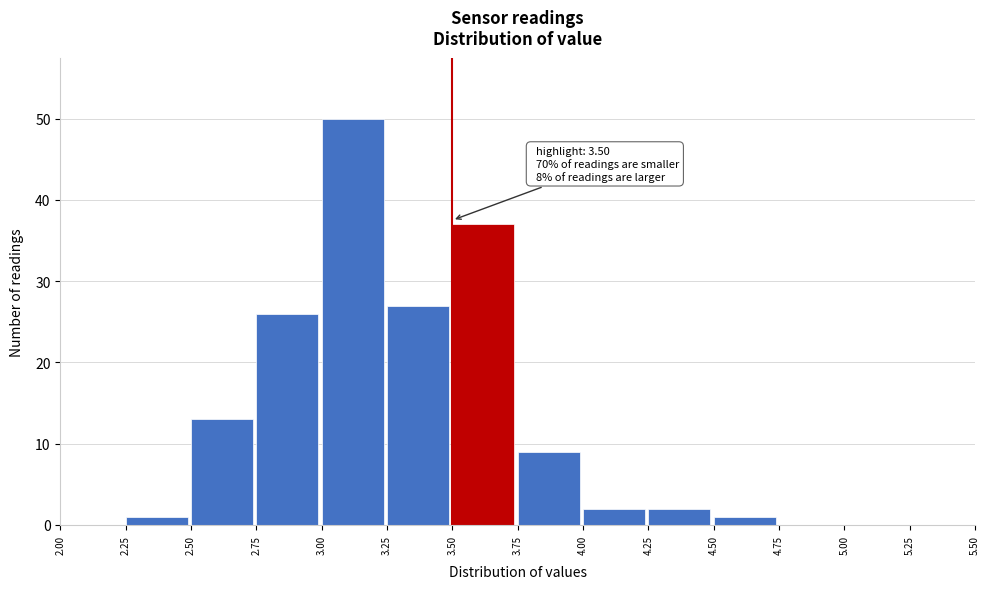

Over which range of the x-axis is the bar tallest?

3.00 to 3.25